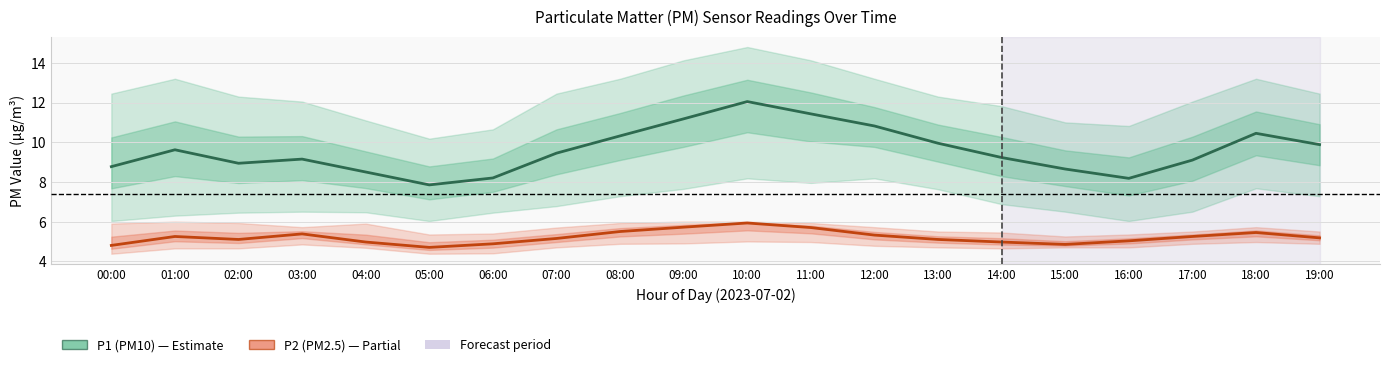

What is the greatest value displayed?

12.1